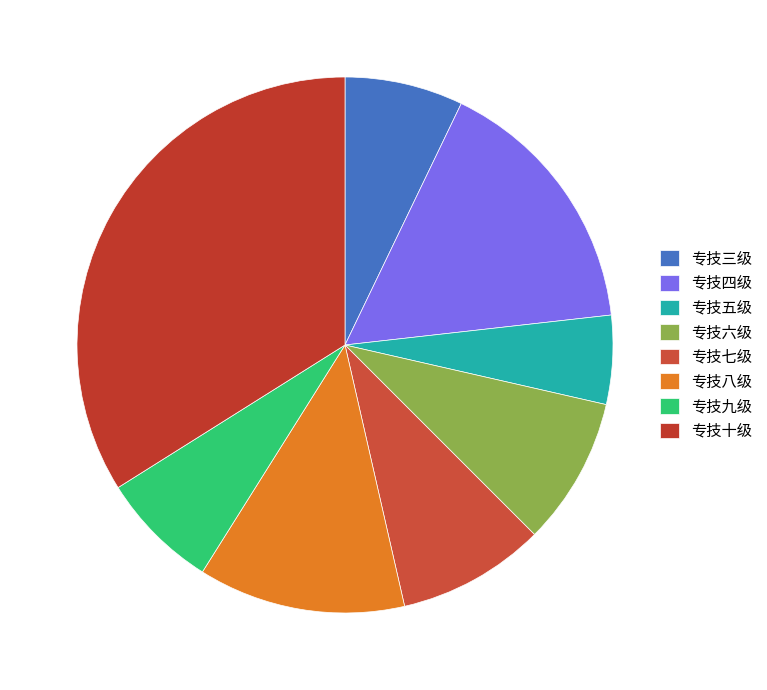

Which category has the biggest portion of the pie?

专技十级